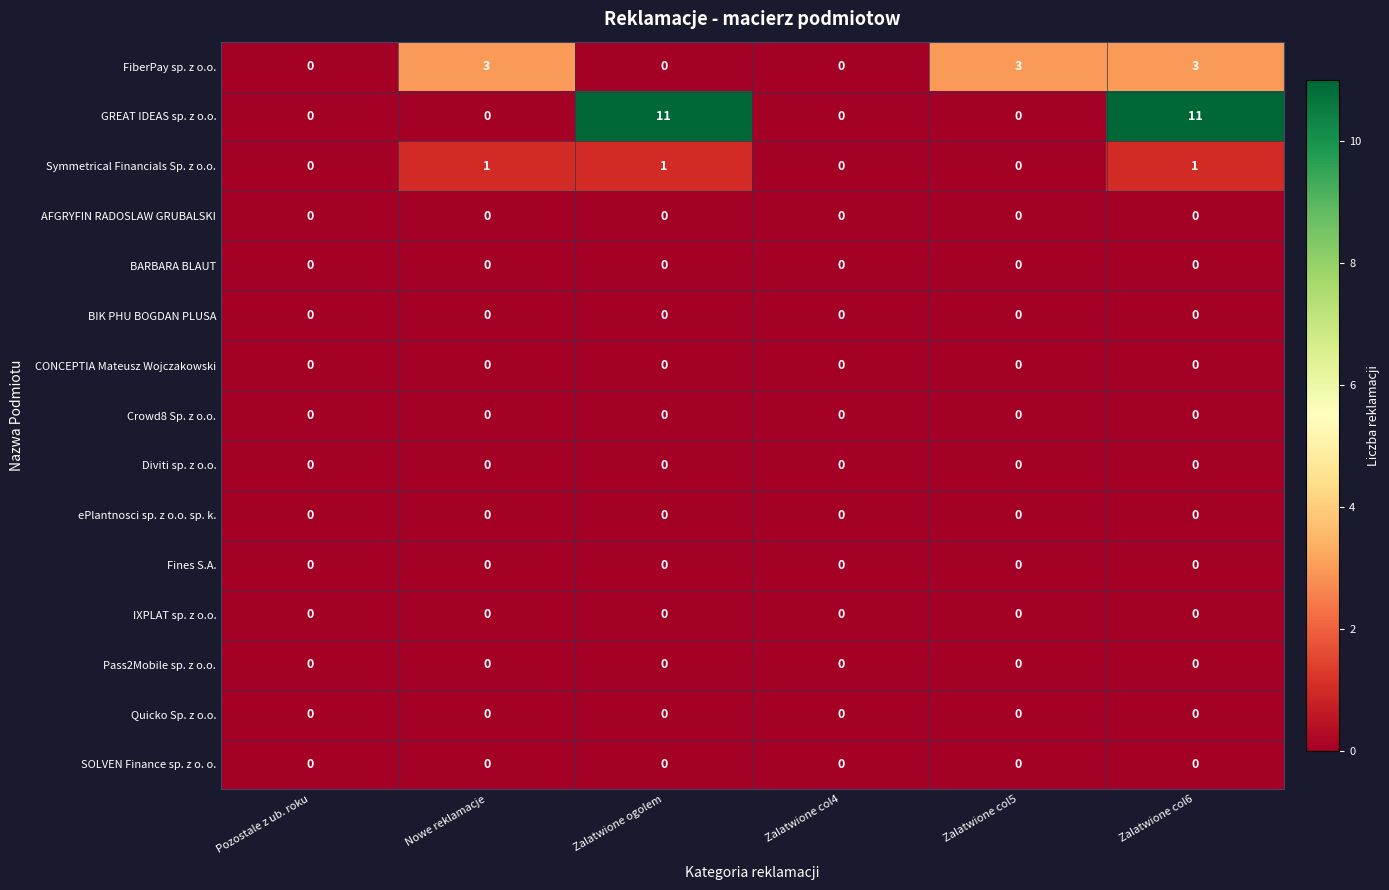

How many Symmetrical Financials Sp. z o.o. values are between 0 and 1?

6